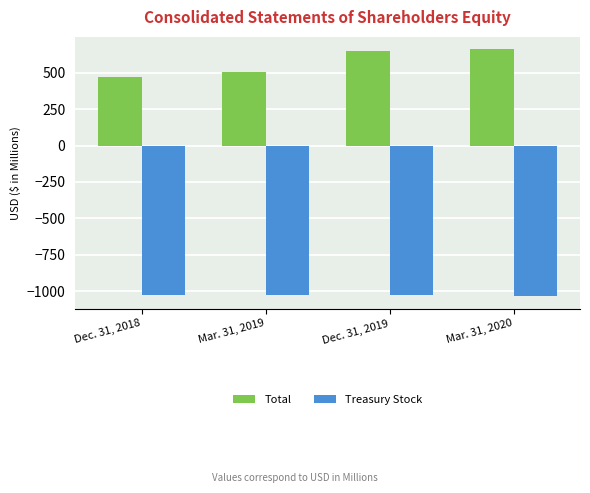

True or false: Treasury Stock has a value of -296.7 at Mar. 31, 2019.

False